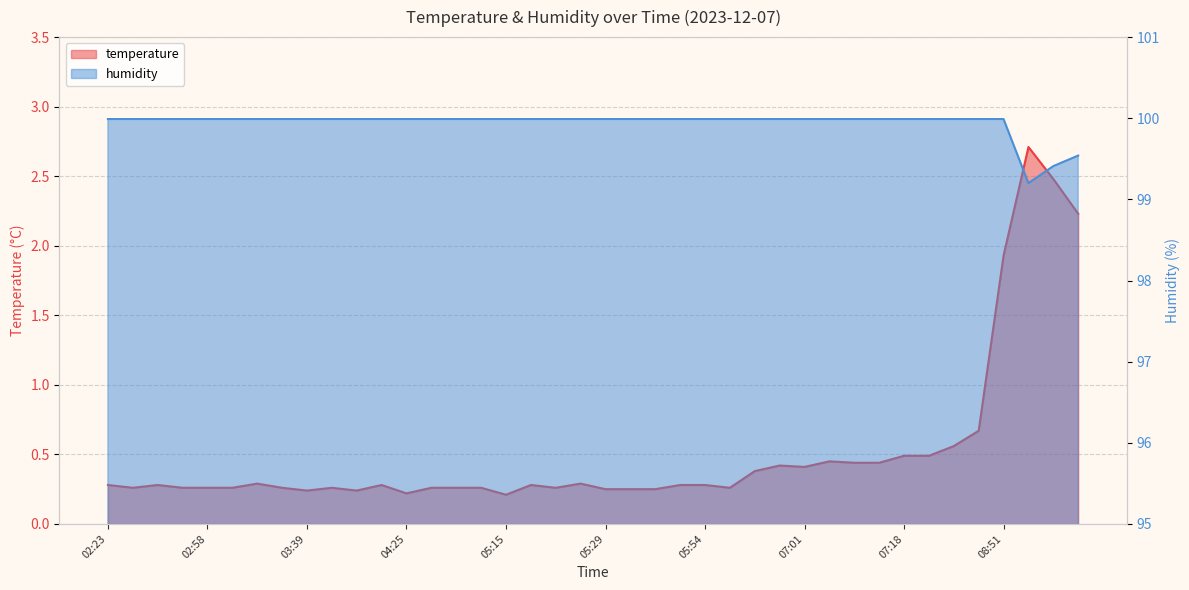

Reading left to right, extract all data points from this chart.

temperature: 02:23=0.3	02:27=0.3	02:50=0.3	02:54=0.3	02:58=0.3	03:08=0.3	03:15=0.3	03:19=0.3	03:39=0.2	03:46=0.3	03:57=0.2	04:18=0.3	04:25=0.2	04:42=0.3	05:09=0.3	05:12=0.3	05:15=0.2	05:18=0.3	05:22=0.3	05:26=0.3	05:29=0.2	05:32=0.2	05:45=0.2	05:52=0.3	05:54=0.3	06:16=0.3	06:54=0.4	06:58=0.4	07:01=0.4	07:05=0.5	07:11=0.4	07:14=0.4	07:18=0.5	07:22=0.5	07:25=0.6	07:28=0.7	08:51=1.9	09:46=2.7	09:49=2.5	09:51=2.2
humidity: 02:23=100.0	02:27=100.0	02:50=100.0	02:54=100.0	02:58=100.0	03:08=100.0	03:15=100.0	03:19=100.0	03:39=100.0	03:46=100.0	03:57=100.0	04:18=100.0	04:25=100.0	04:42=100.0	05:09=100.0	05:12=100.0	05:15=100.0	05:18=100.0	05:22=100.0	05:26=100.0	05:29=100.0	05:32=100.0	05:45=100.0	05:52=100.0	05:54=100.0	06:16=100.0	06:54=100.0	06:58=100.0	07:01=100.0	07:05=100.0	07:11=100.0	07:14=100.0	07:18=100.0	07:22=100.0	07:25=100.0	07:28=100.0	08:51=100.0	09:46=99.2	09:49=99.4	09:51=99.5